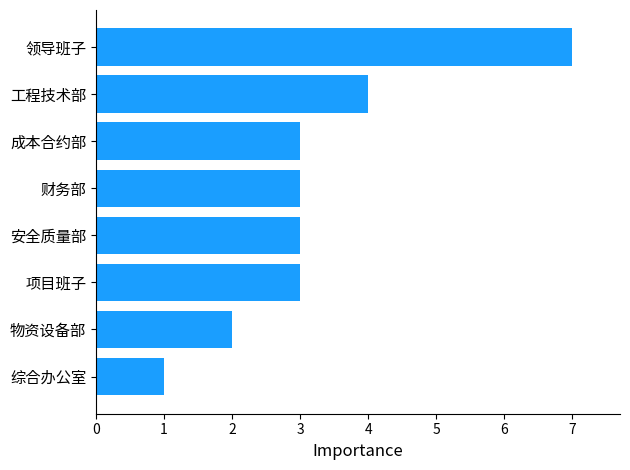

Reading bottom to top, what are all the values shown in this chart?

综合办公室=1	物资设备部=2	项目班子=3	安全质量部=3	财务部=3	成本合约部=3	工程技术部=4	领导班子=7